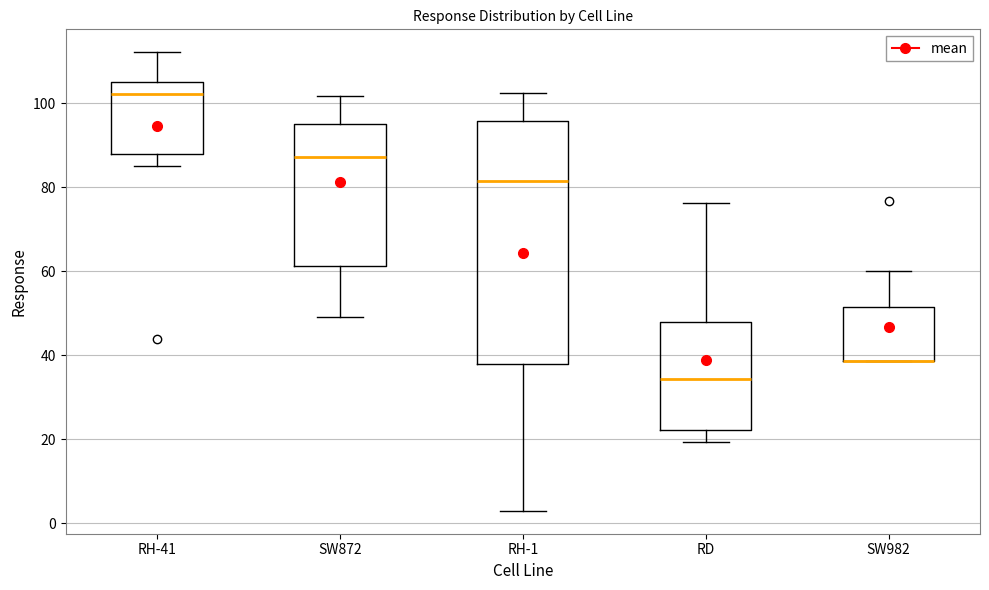

Reading left to right, transcribe this box plot: for each box, give where its median line is, the range the box spans, and where its two whiskers end, as read against the y-axis. The values are not printed on the chart, so give them approximately, as read against the axis.

RH-41: median 102, box 88 to 106, whiskers 86 to 112
SW872: median 88, box 62 to 96, whiskers 48 to 102
RH-1: median 82, box 38 to 96, whiskers 2 to 102
RD: median 34, box 22 to 48, whiskers 20 to 76
SW982: median 38 (drawn on the box's lower edge), box 38 to 52, whiskers 38 to 60